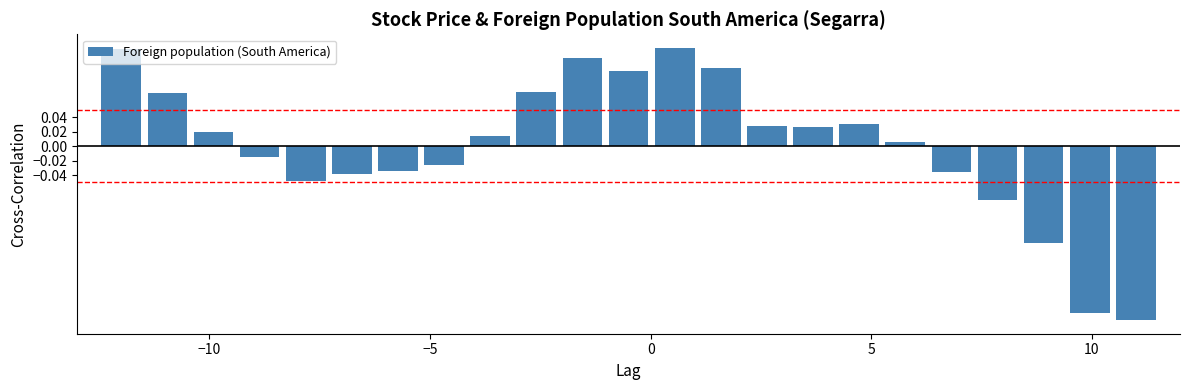

What is the difference between the second highest and second lowest values?

0.4